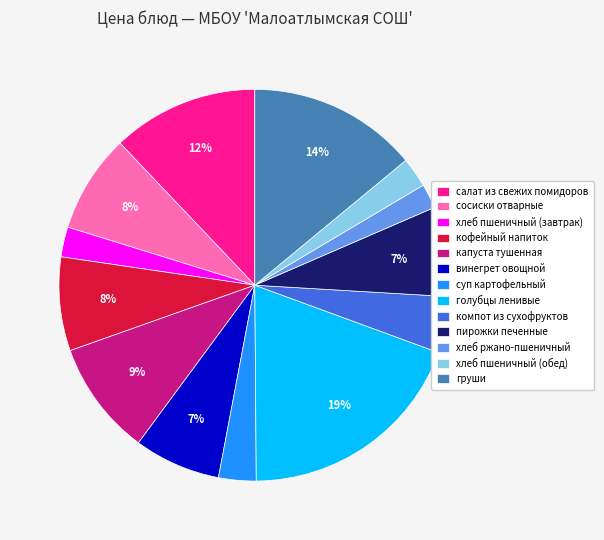

The хлеб ржано-пшеничный slice represents 12% of the pie. True or false?

False